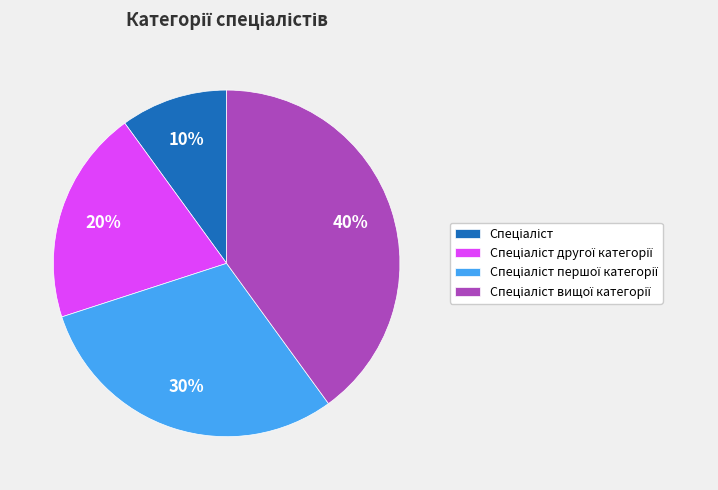

How many segments does this pie chart have?

4